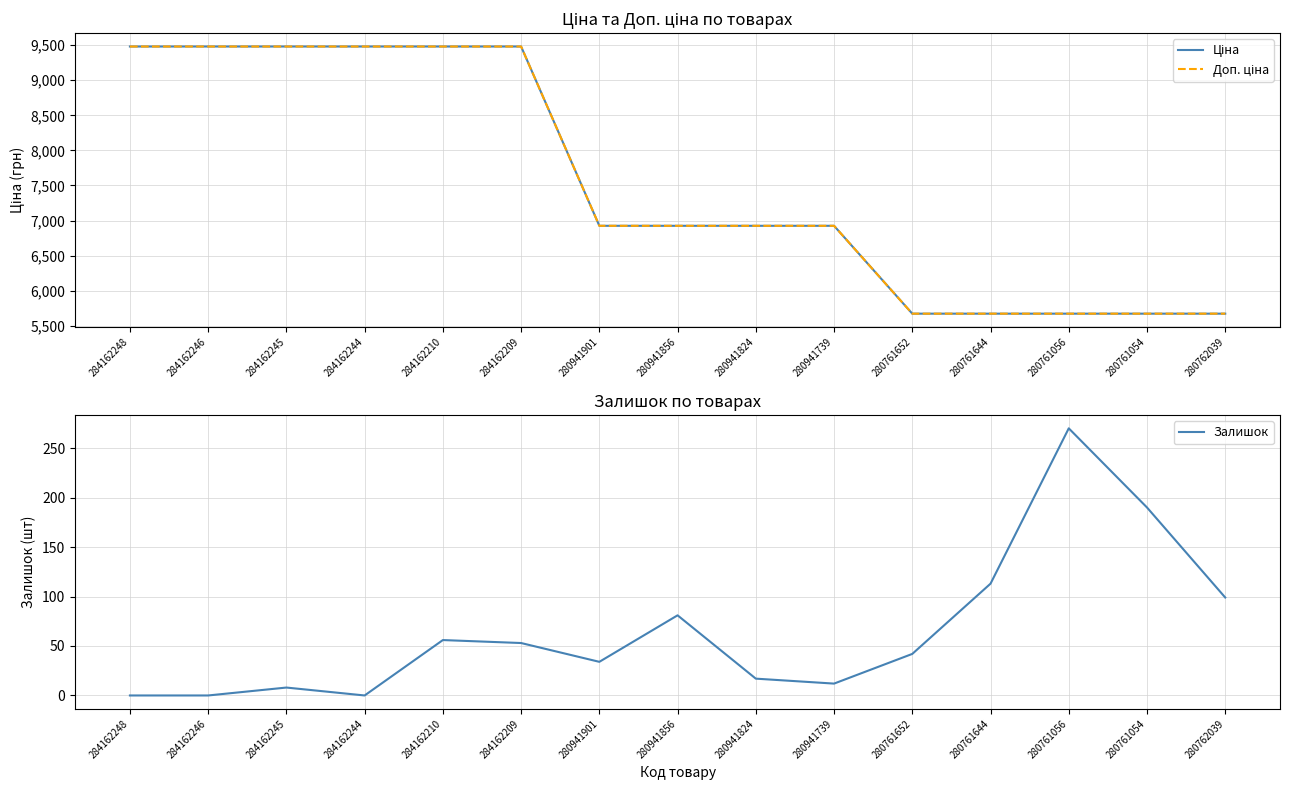

What is the spread (max minus min) of values at 280761644?

5560.8